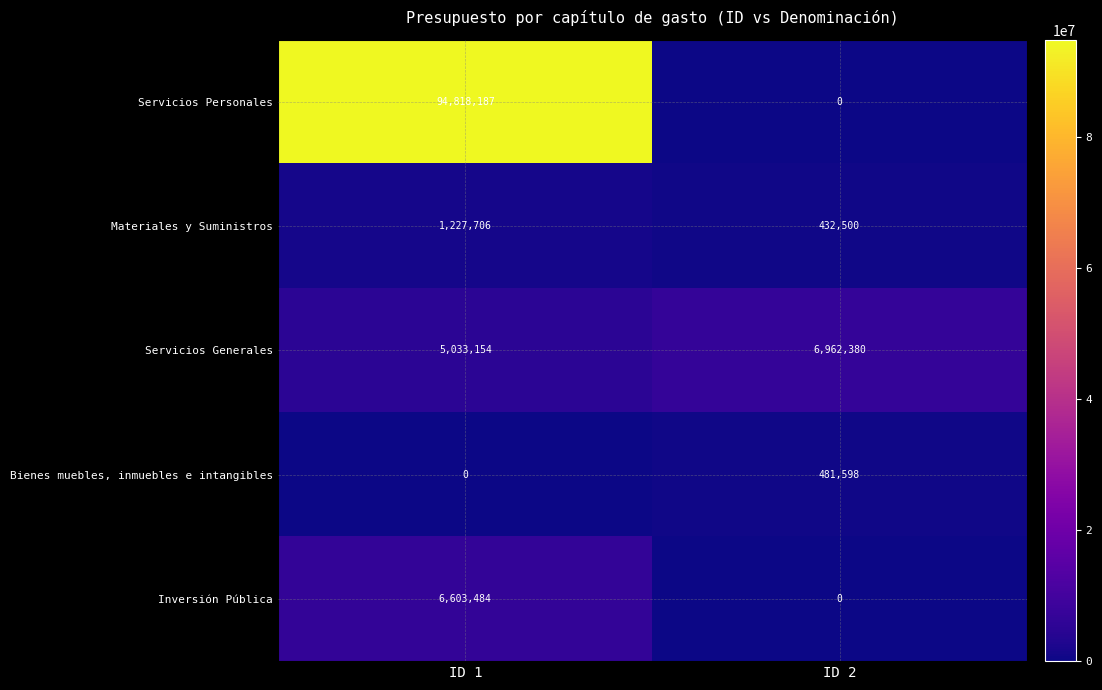

At which category is the sum across all series the highest?

ID 1